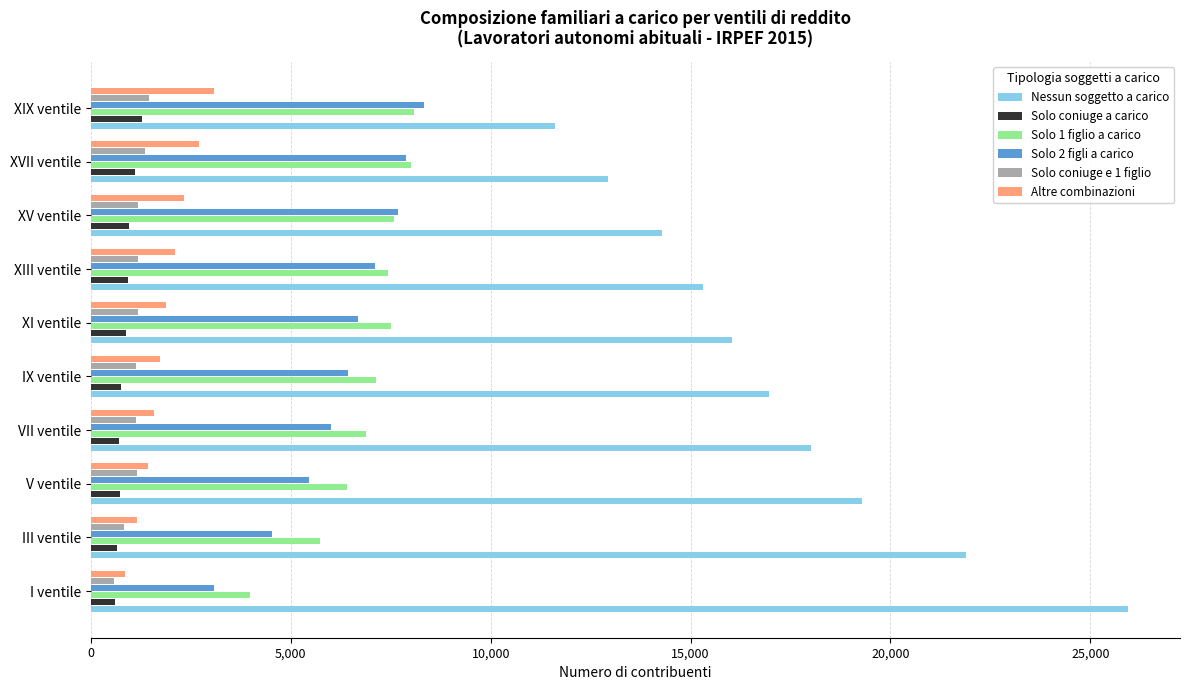

What is the greatest value displayed?

25947